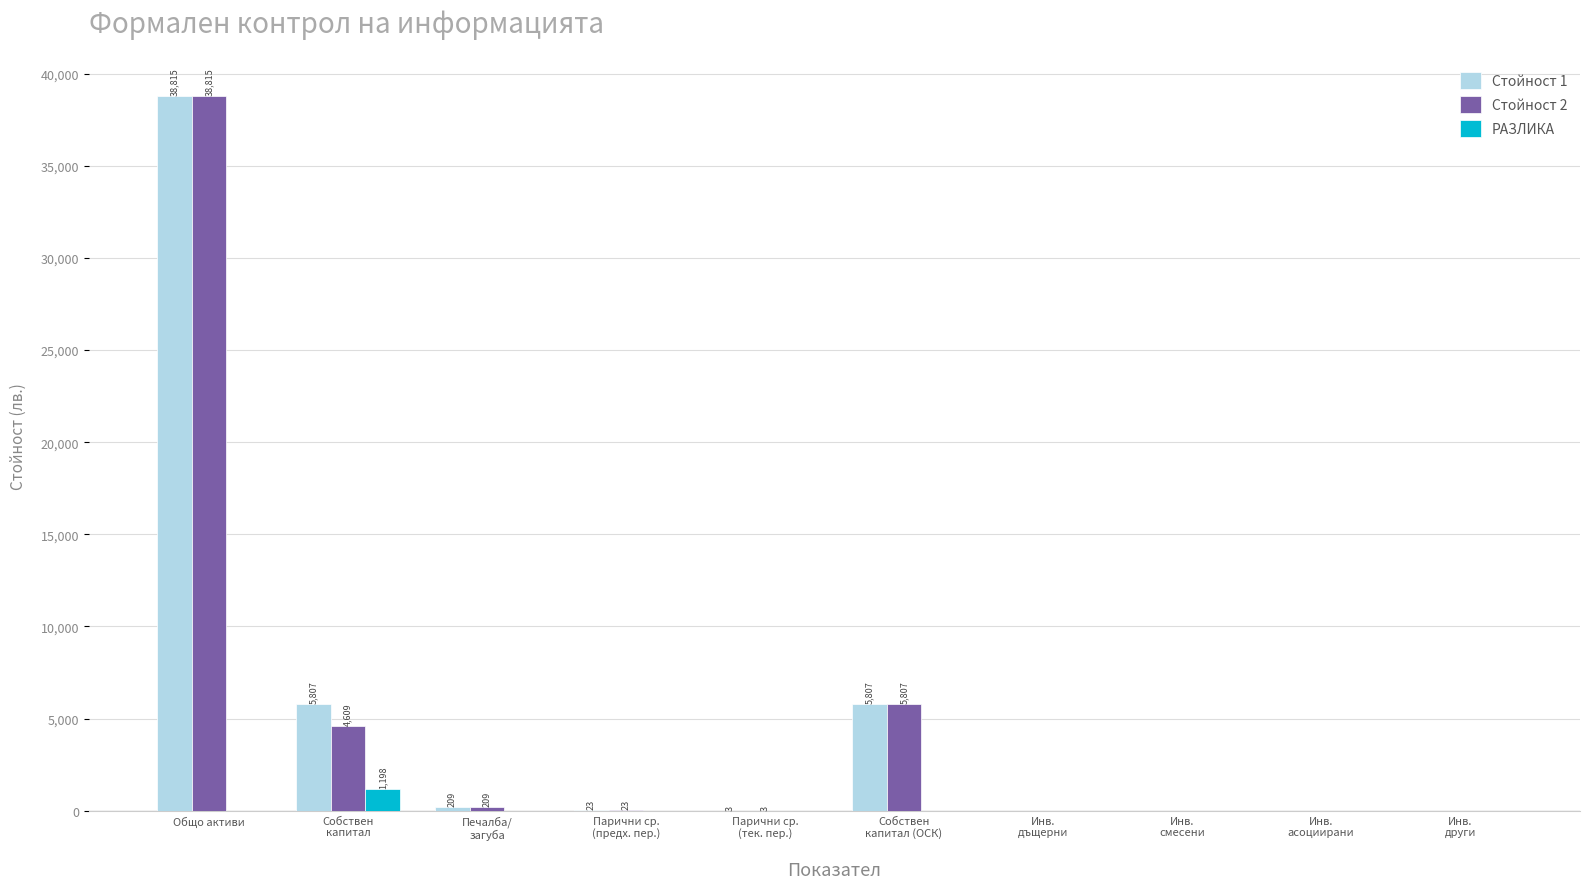

What is the total value across all series at Парични ср.
(предх. пер.)?

46